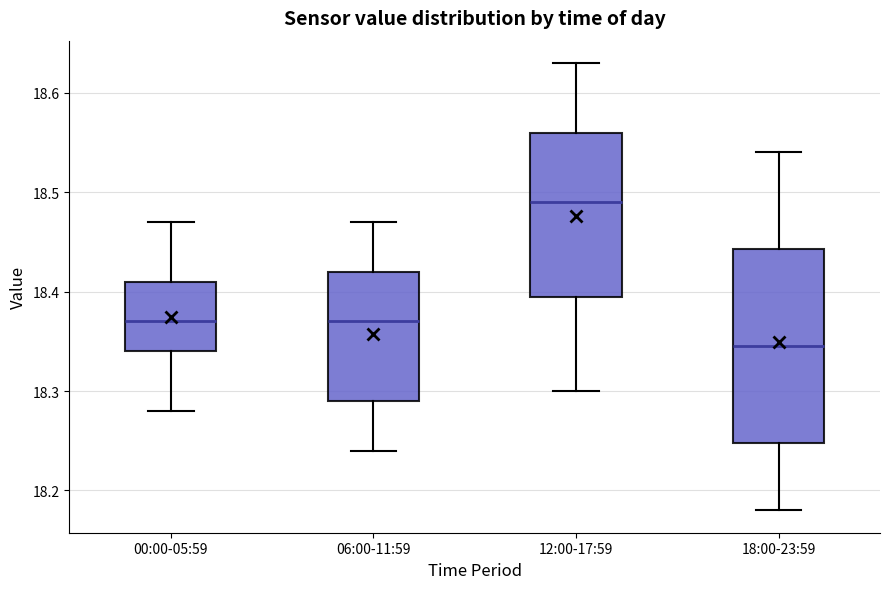

Which box has the lowest median line?

18:00-23:59